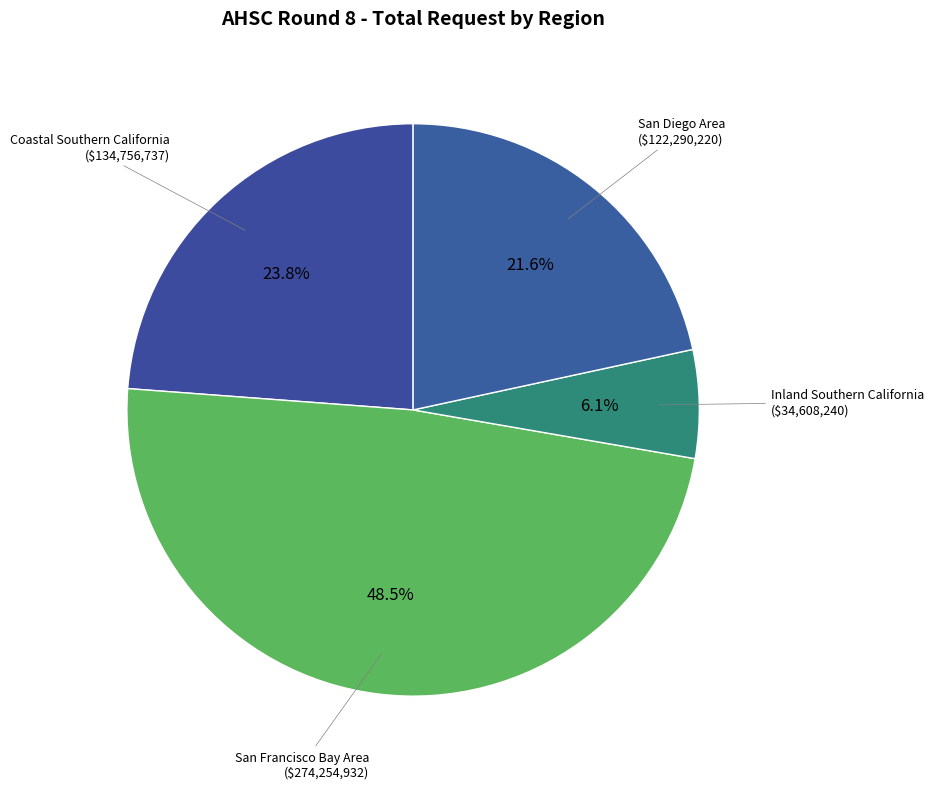

Which slice is the largest?

San Francisco Bay Area